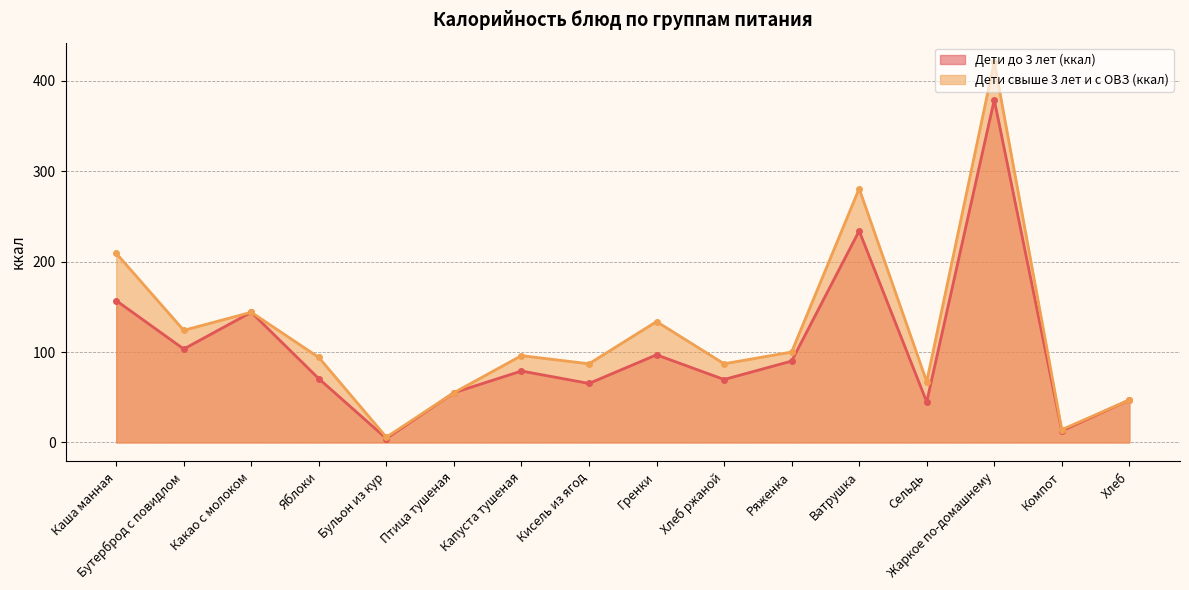

How many categories are shown in the chart?

16